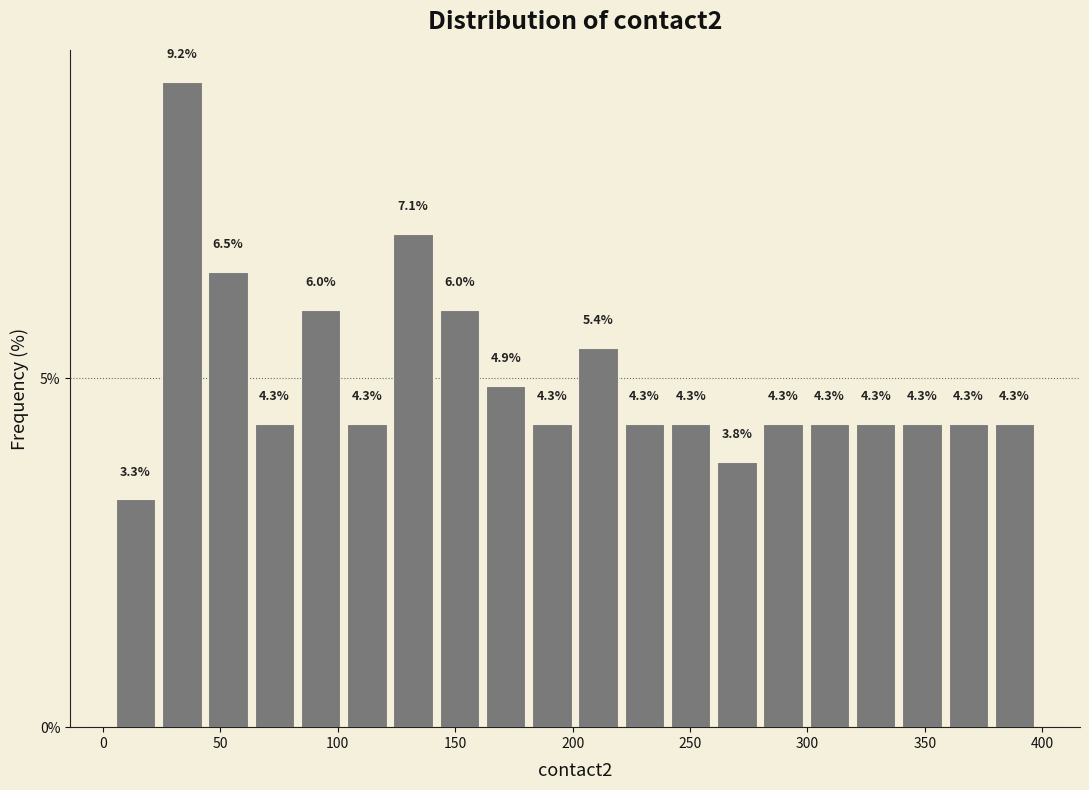

Read against the x-axis, roughly where is the centre of the tallest bar?

35